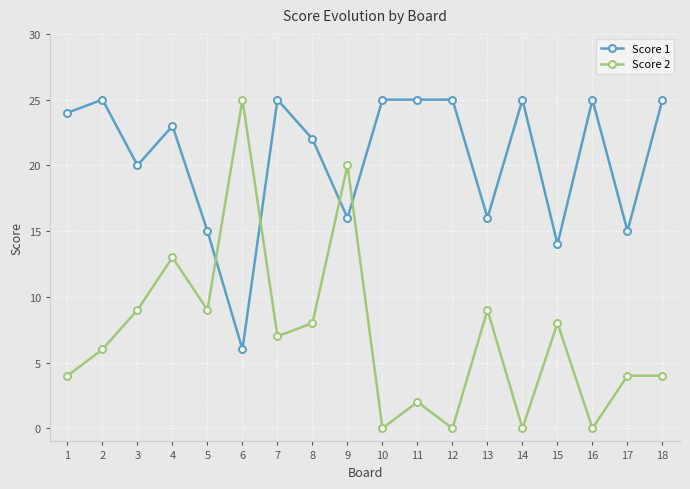

True or false: Score 1 has a value of 28 at 13.

False